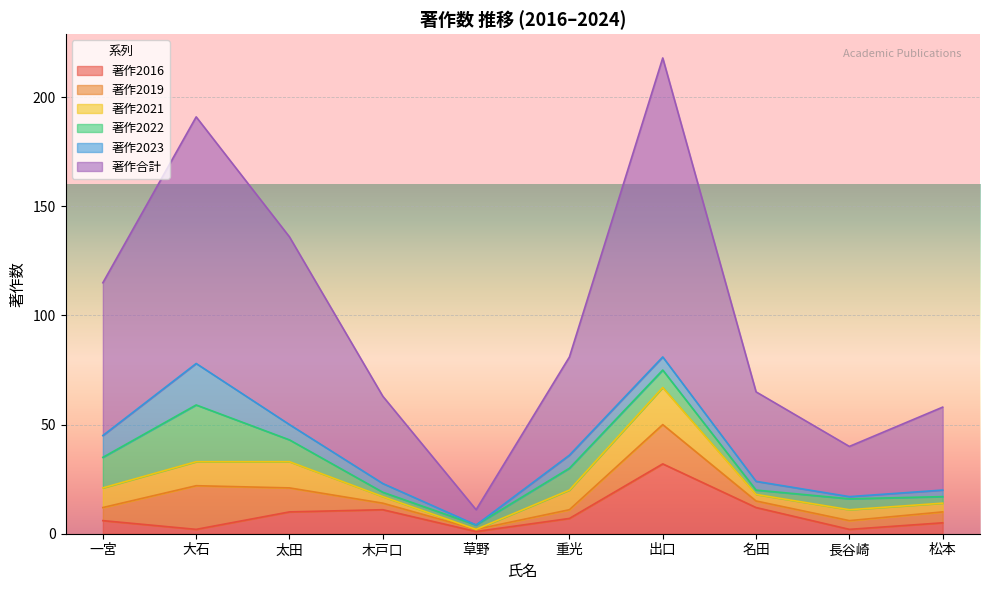

How many categories are shown in the chart?

10